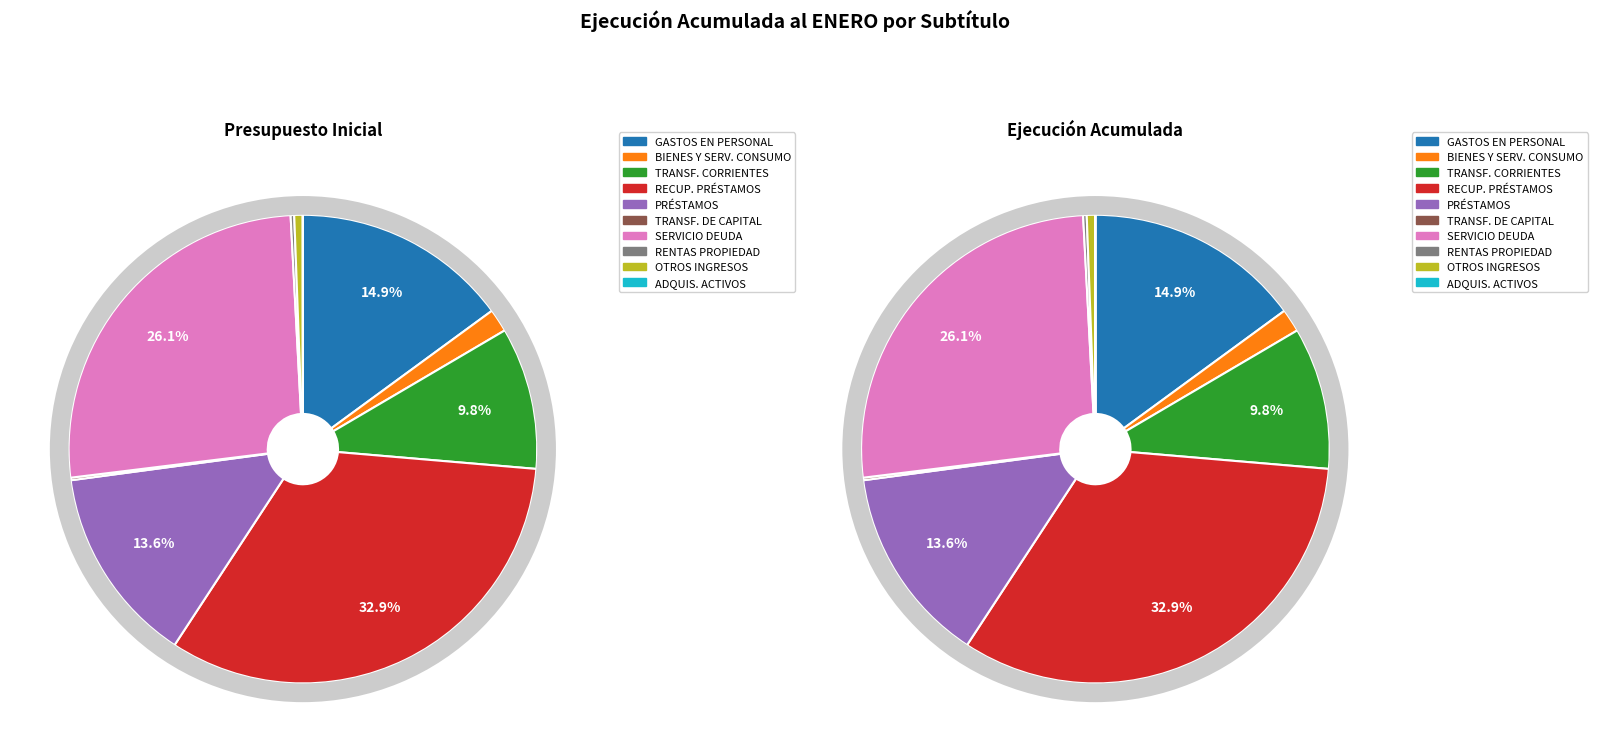

To the nearest percent, what portion does BIENES Y SERVICIOS DE CONSUMO represent?

2%